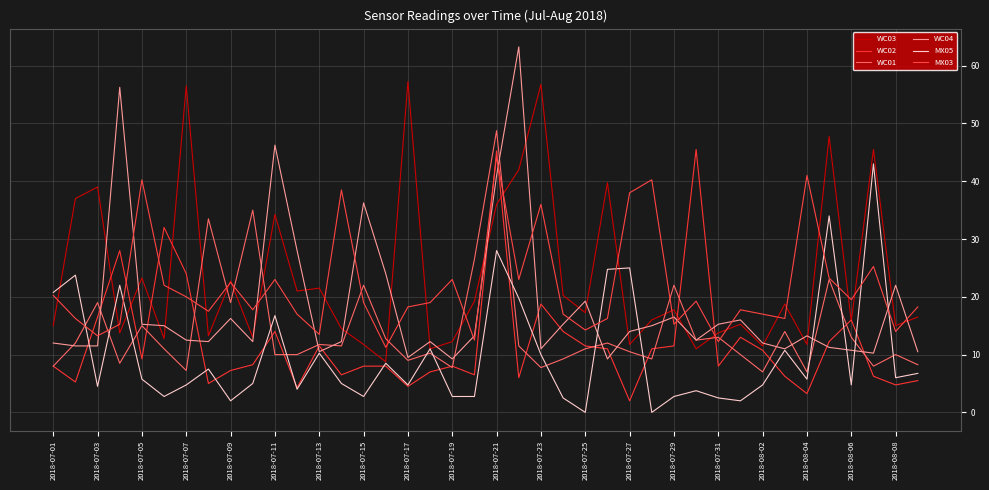

Is this an area chart (filled region under the line)?

No